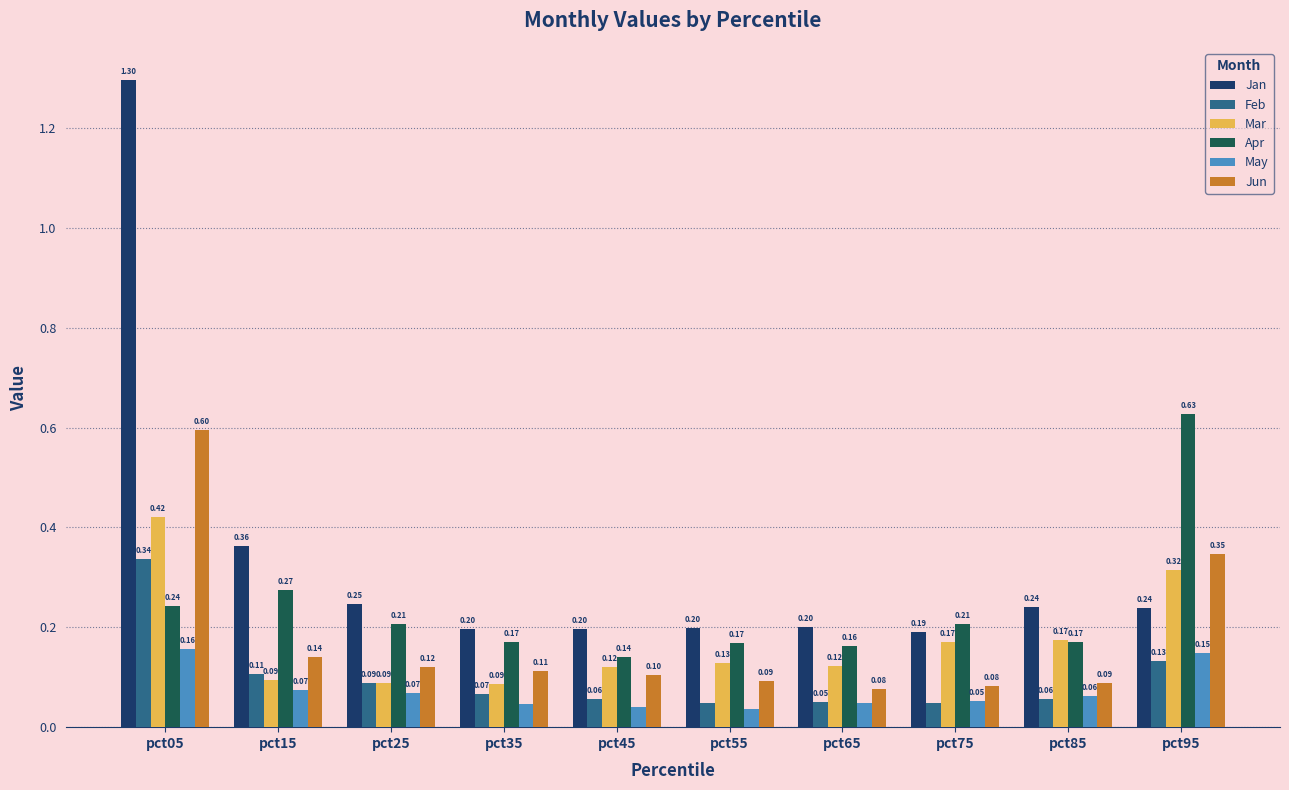

Is it true that Feb equals 0.2 at pct95?

False